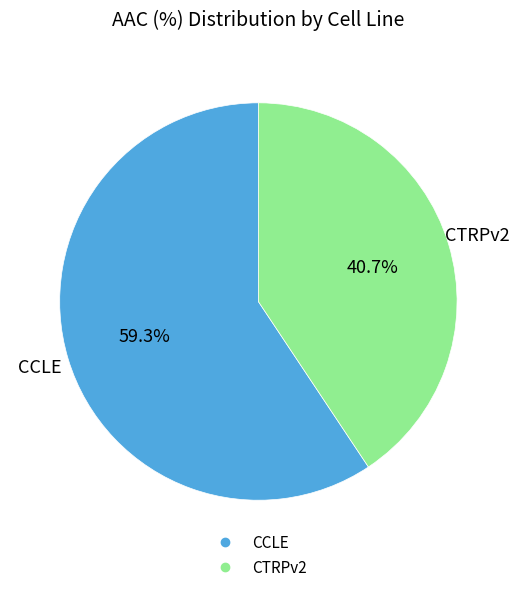

Is it true that CCLE is 67% of the pie?

False